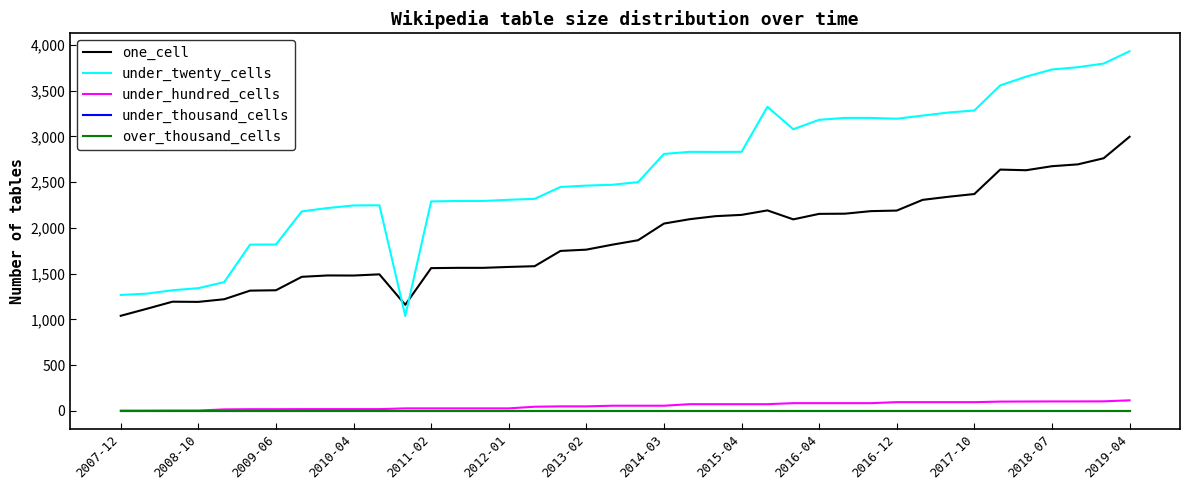

Does the chart display data point markers on the line(s)?

No